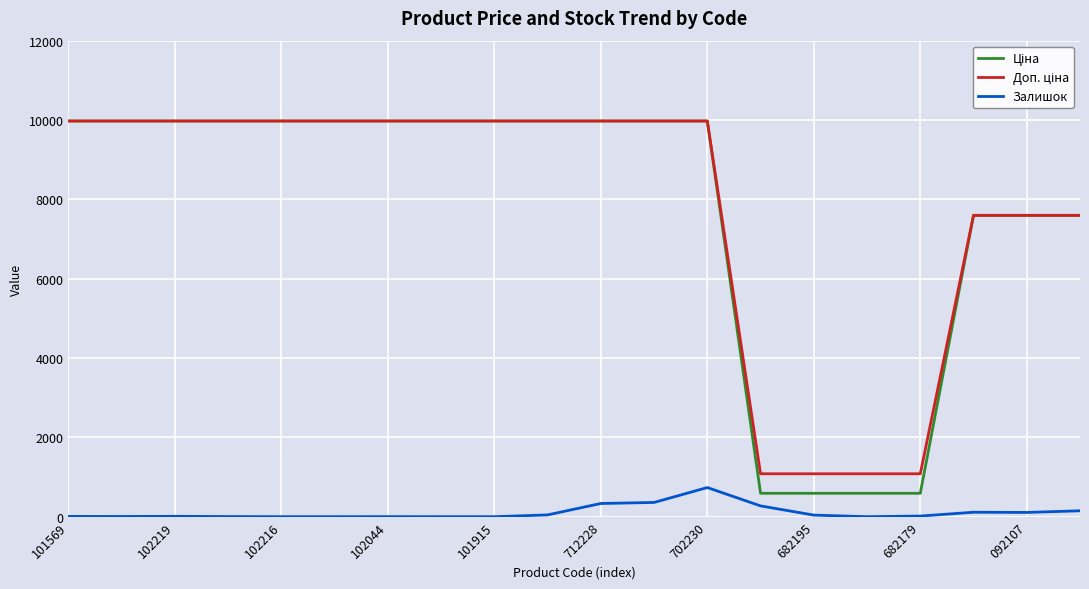

What is the maximum value shown in the chart?

9975.0